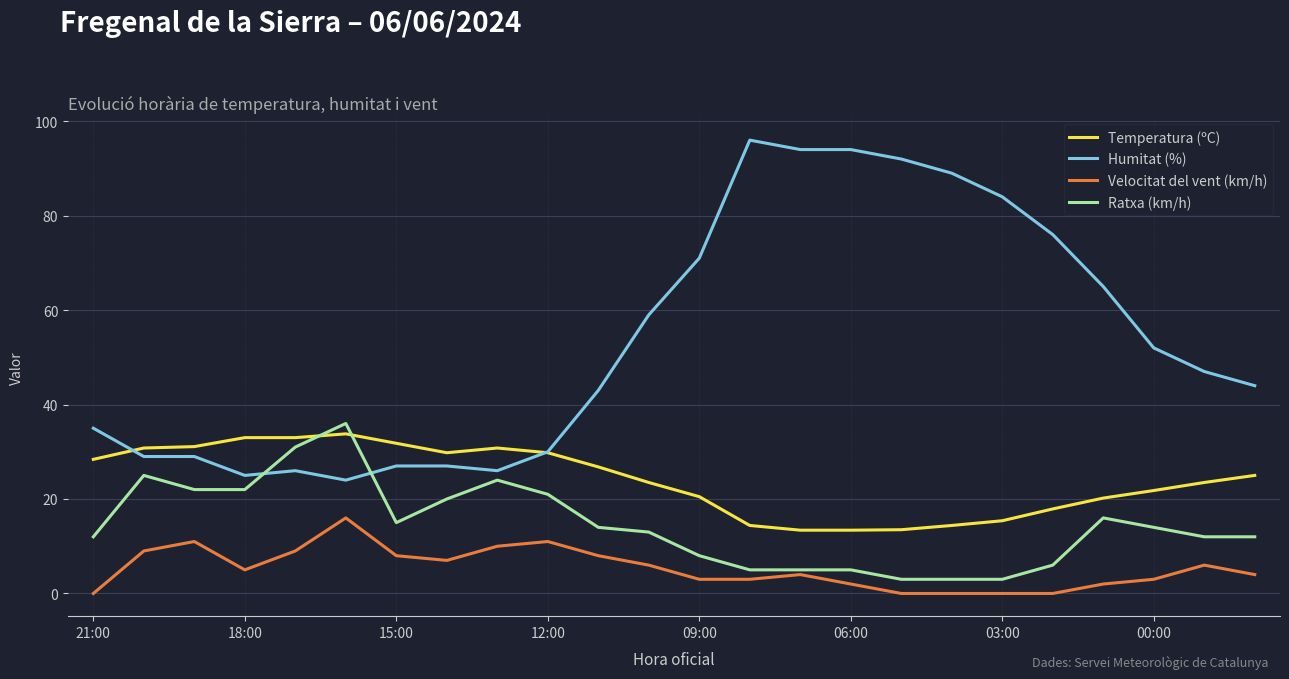

What is the minimum value for Ratxa (km/h)?

3.0